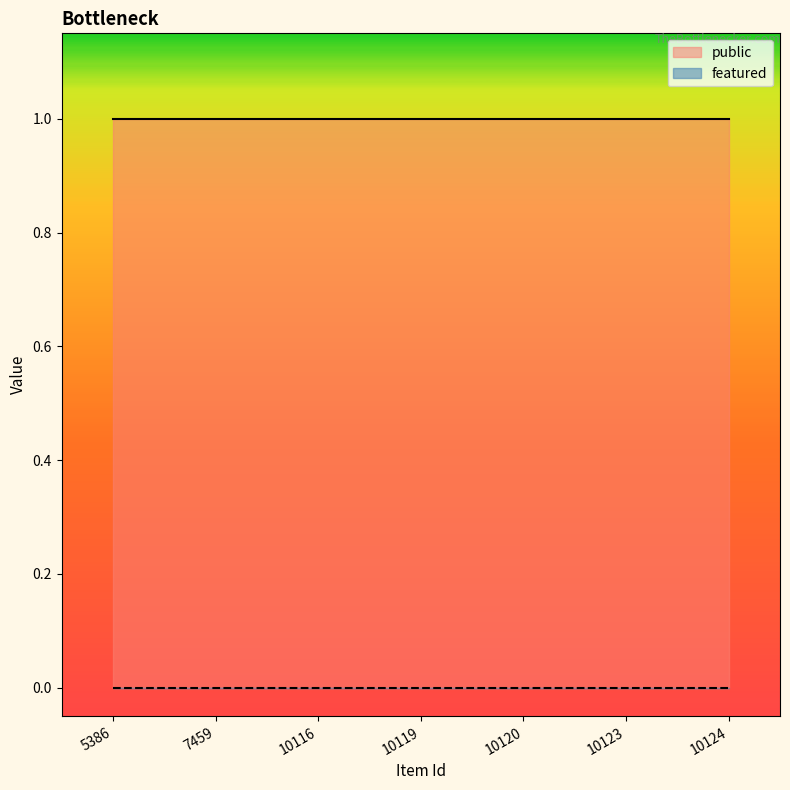

What is the sum of all public values?

7